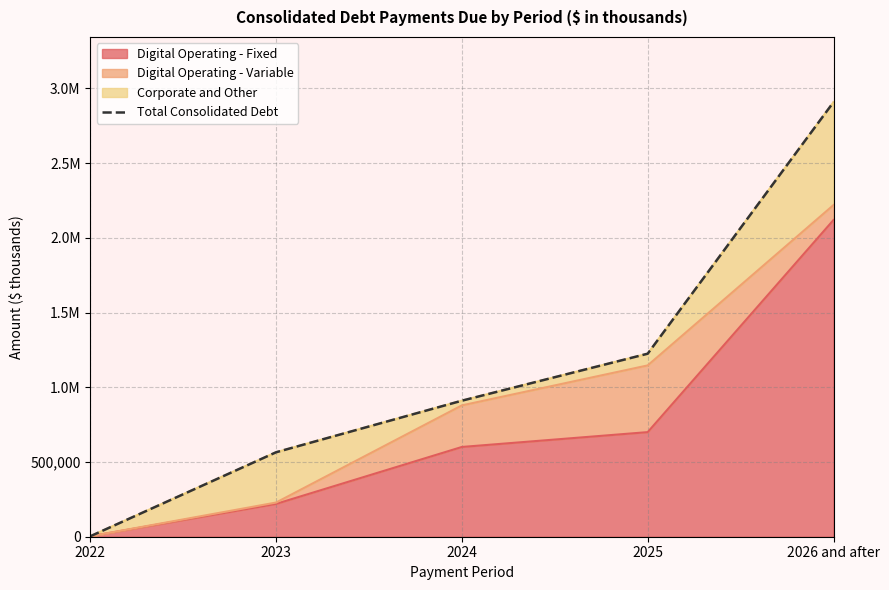

List the labels in order of value, smallest first.

2022, 2023, 2024, 2025, 2026 and after